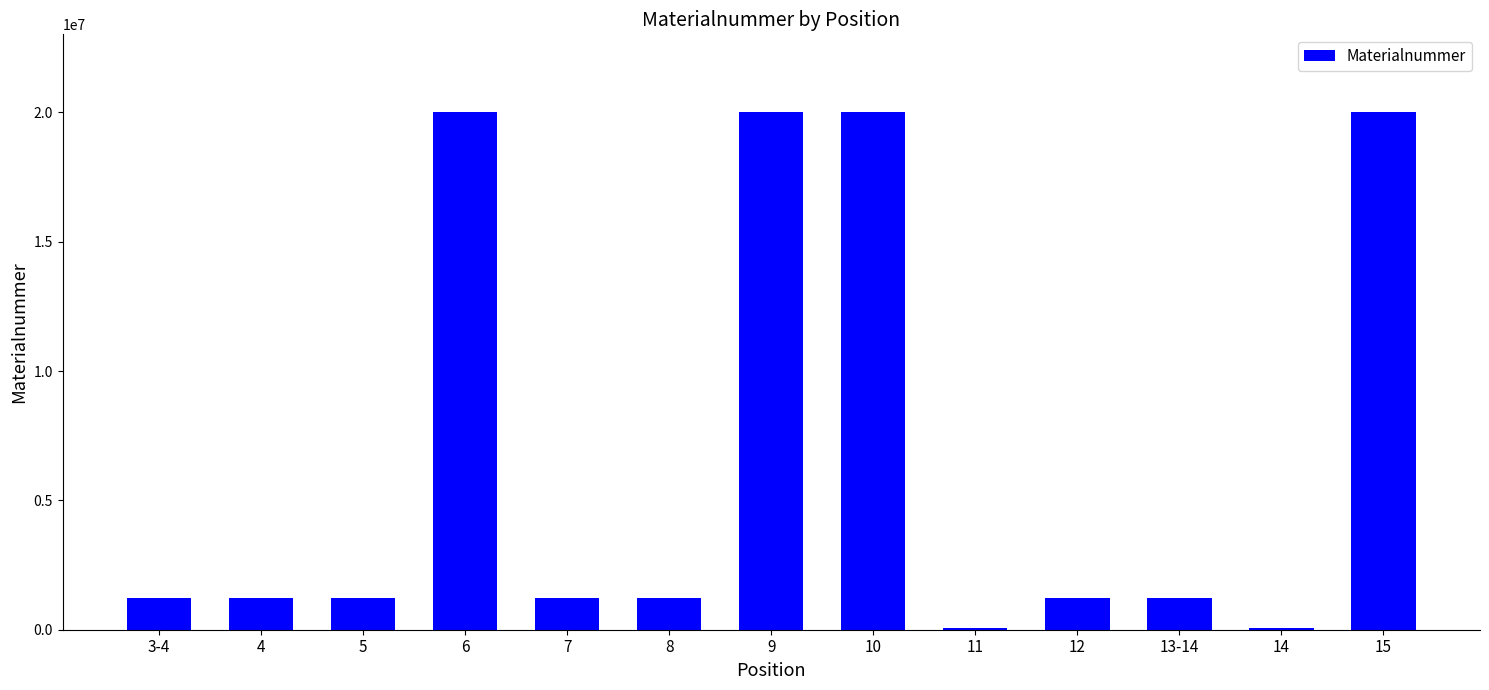

Approximately how many times larger is the value at 4 compared to 7?

1.0